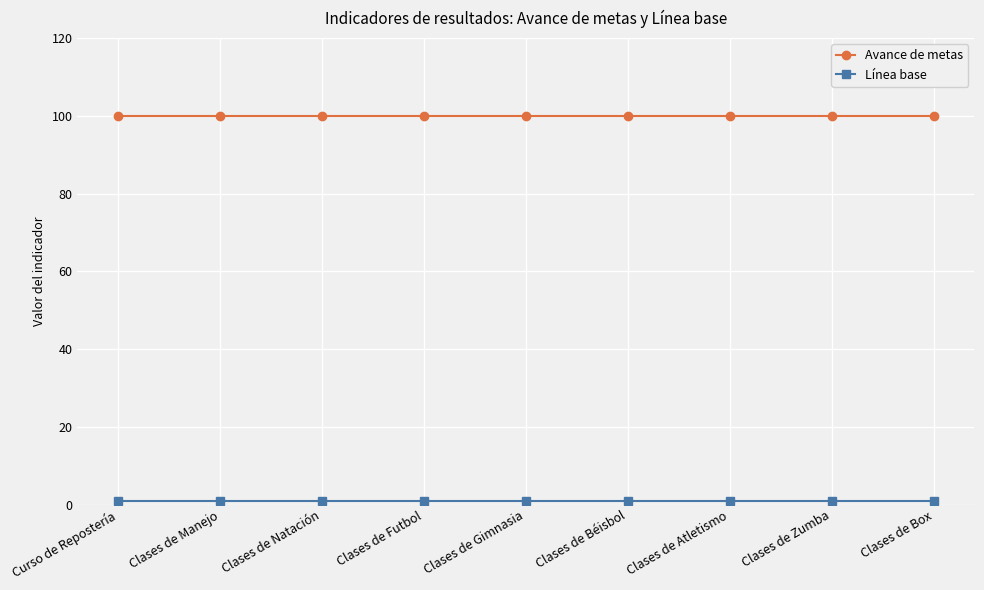

What is the label of the 8th point from the right?

Clases de Manejo